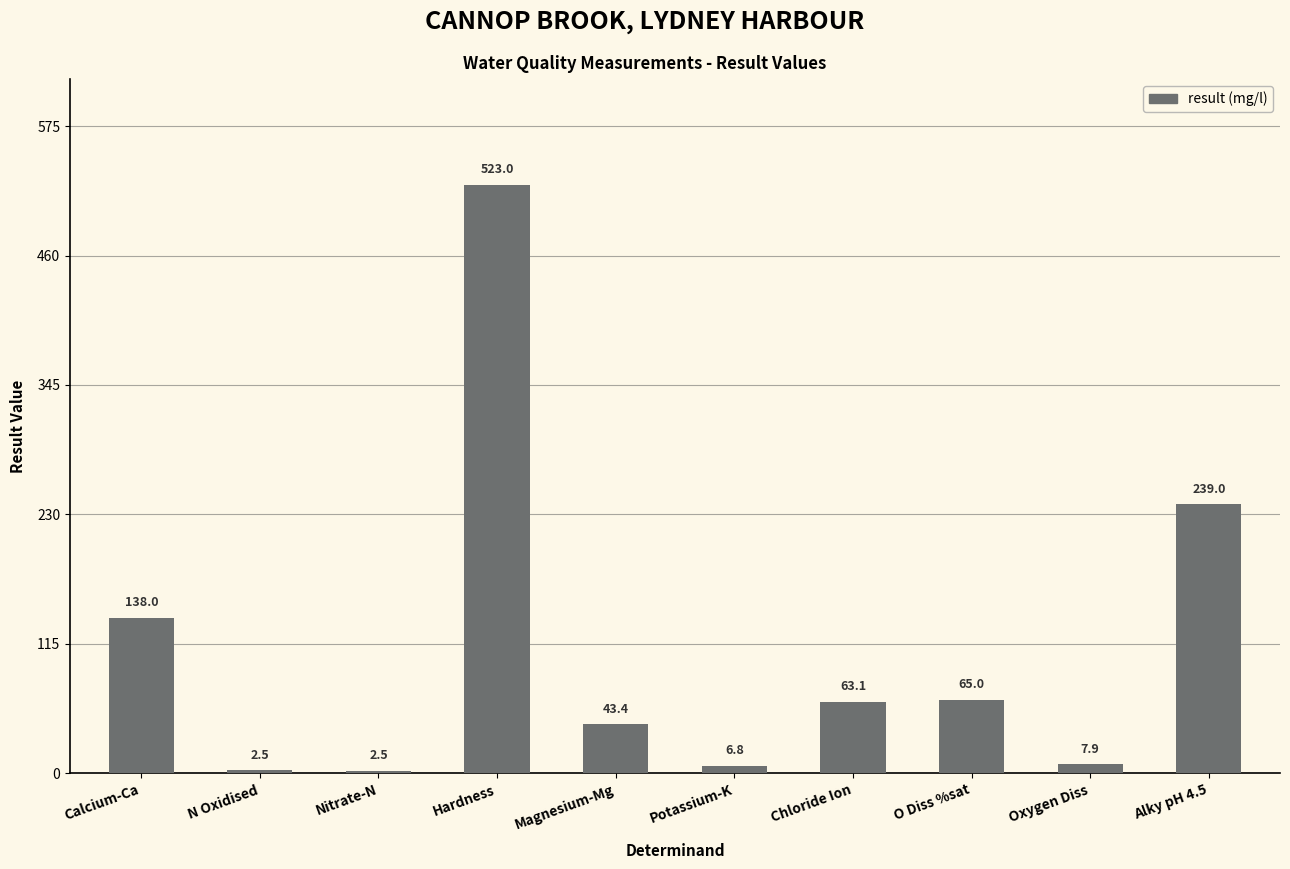

Between O Diss %sat and N Oxidised, which is larger?

O Diss %sat